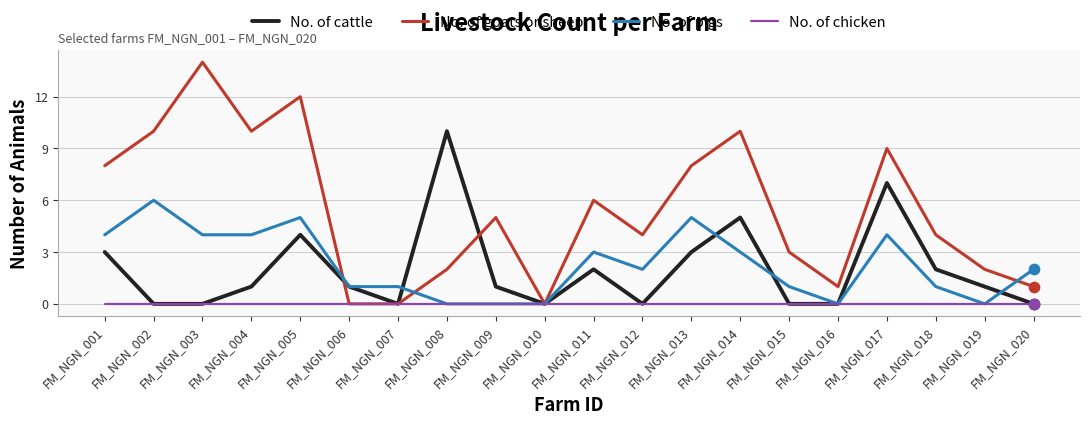

Which series has the widest spread of values?

No. of goats or sheep